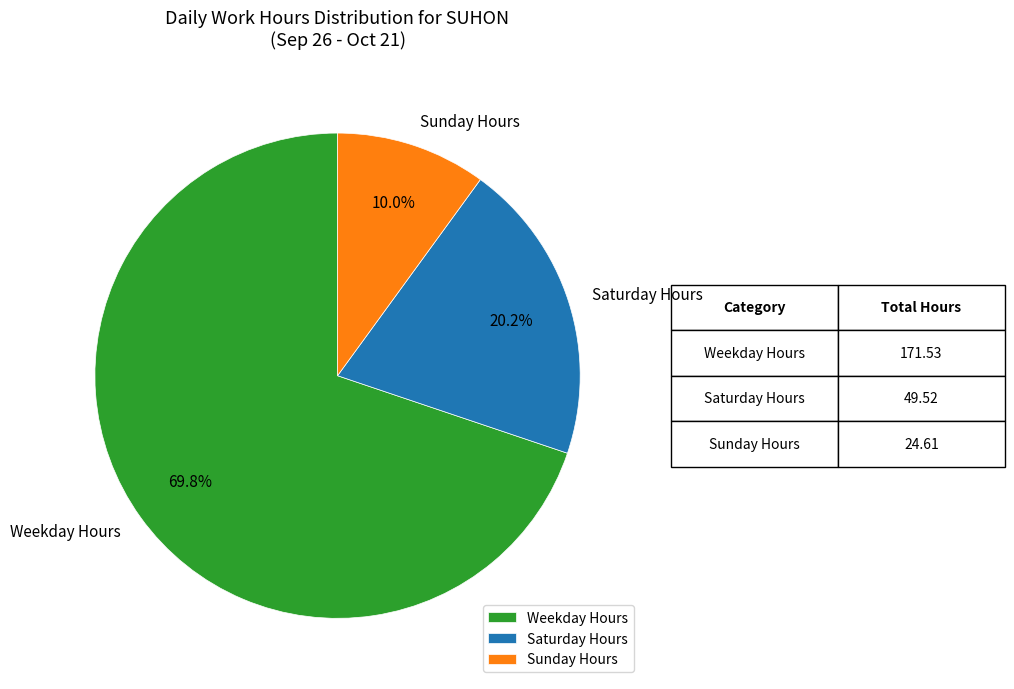

Which has a higher value, Saturday Hours or Weekday Hours?

Weekday Hours